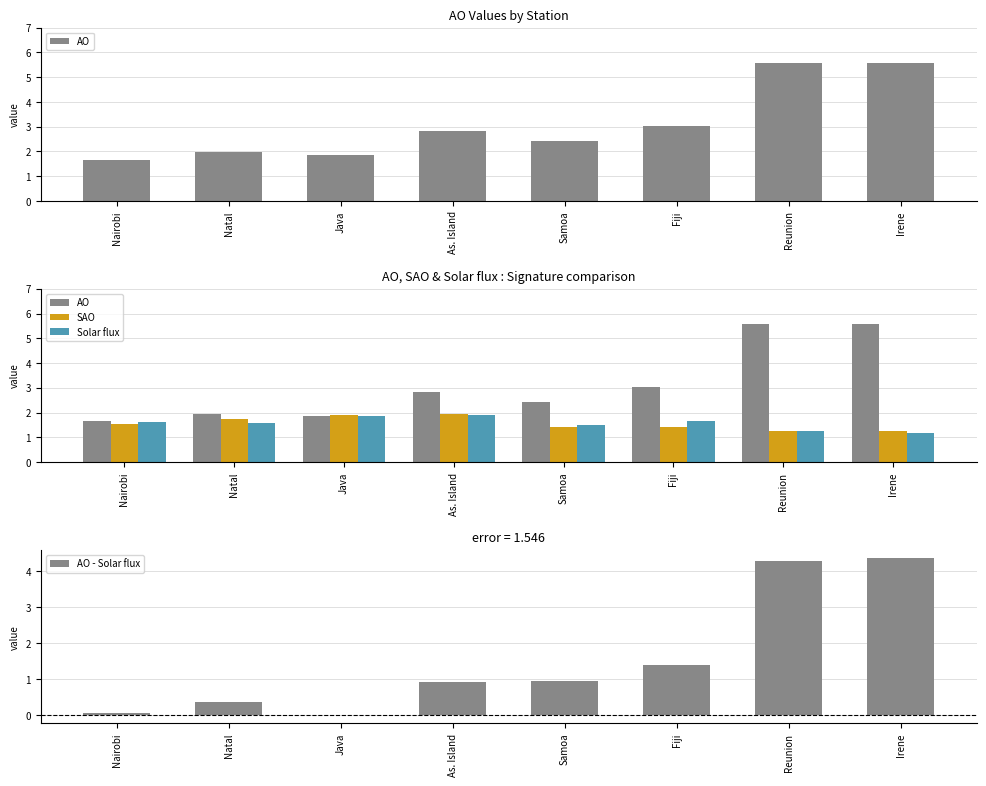

Between Nairobi and Fiji, which series saw the biggest shift?

AO